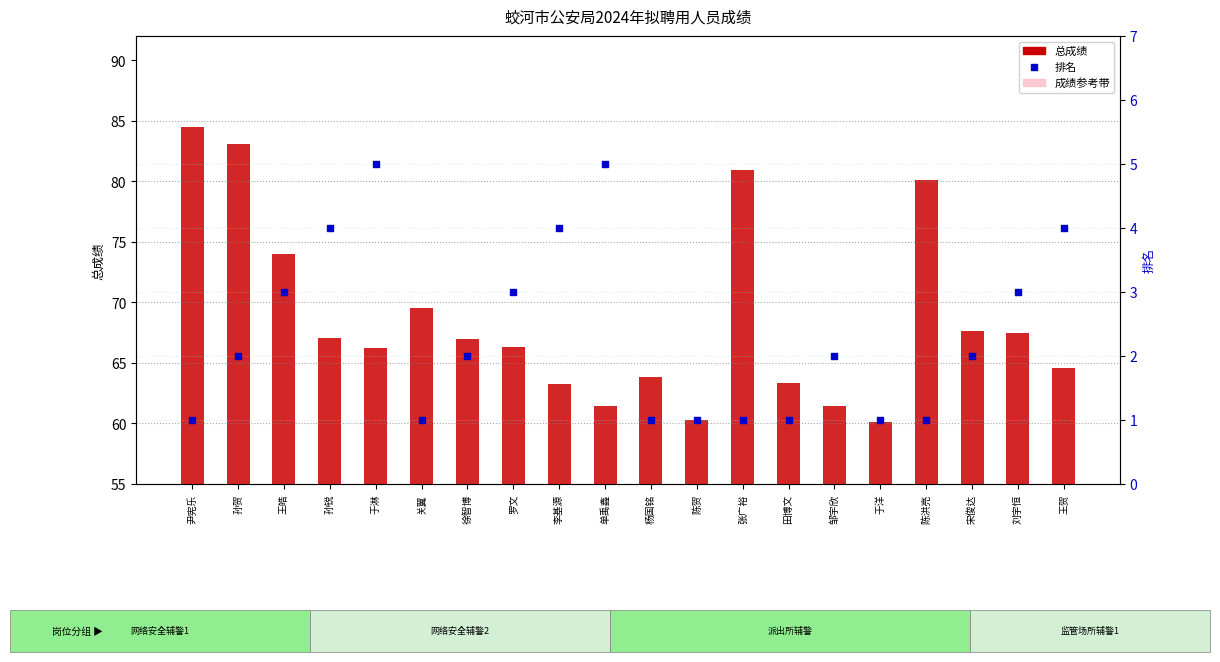

Which series contains the highest Y value?

总成绩